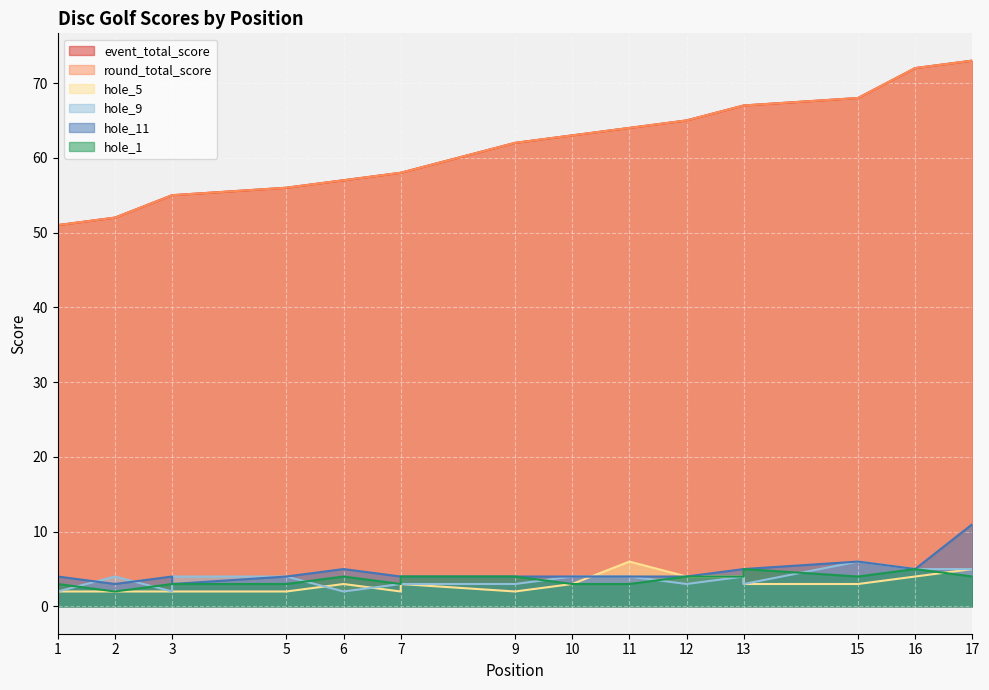

Which series has the widest spread of values?

event_total_score